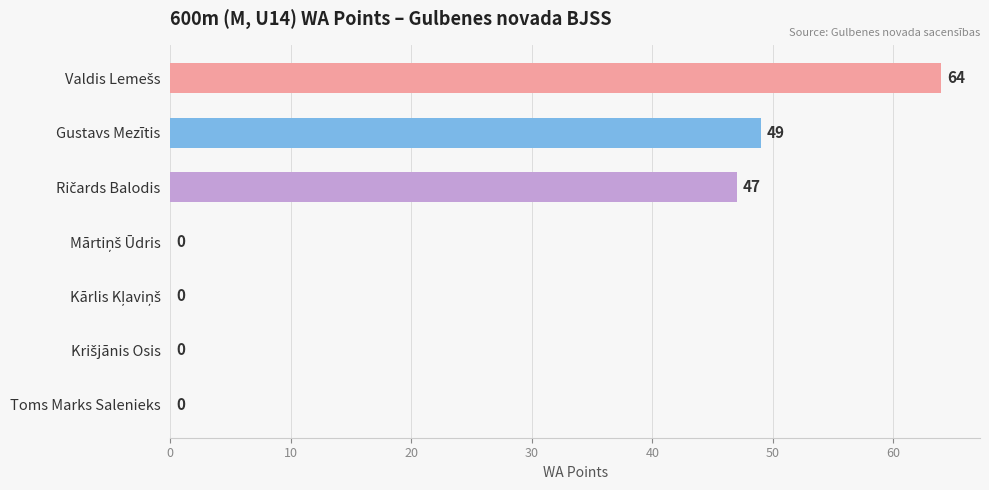

Are the bars grouped side by side (vs. stacked)?

No